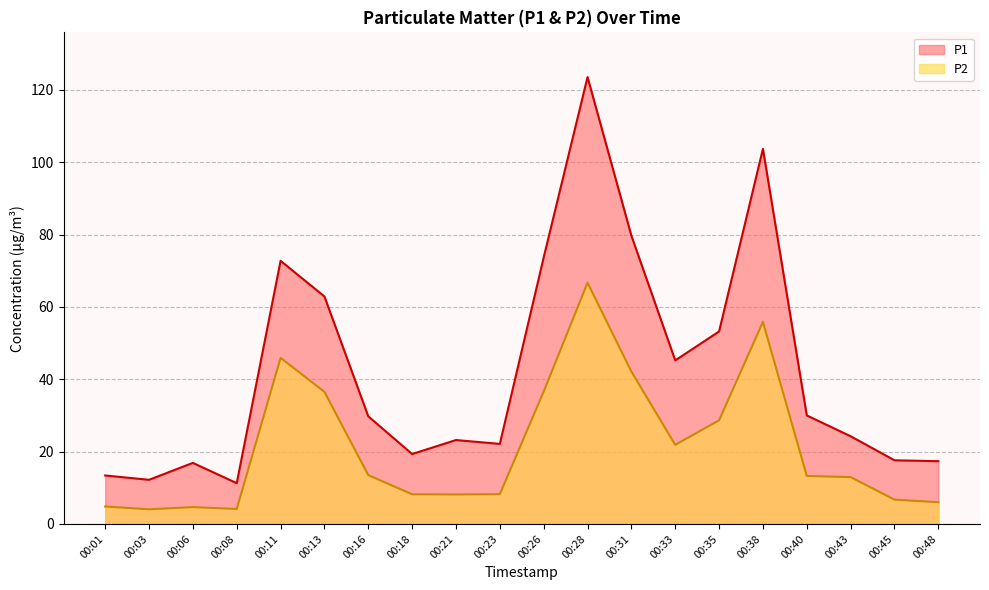

At which category is the sum across all series the highest?

00:28